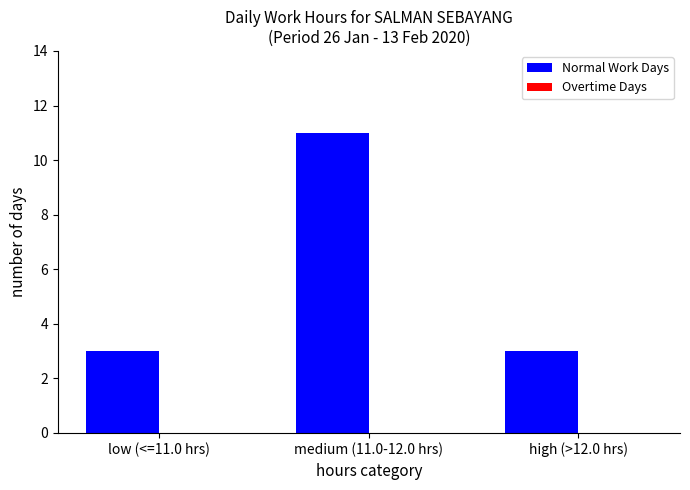

Approximately how many times larger is the value at high (>12.0 hrs) compared to medium (11.0-12.0 hrs)?

0.3